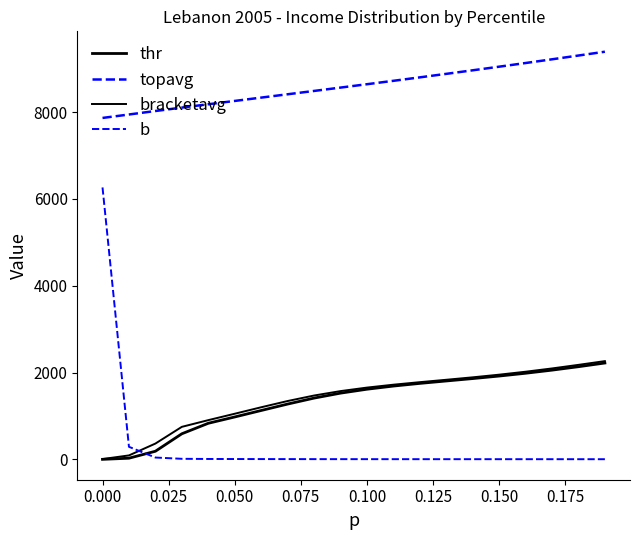

Which series has the largest range (max minus min)?

b